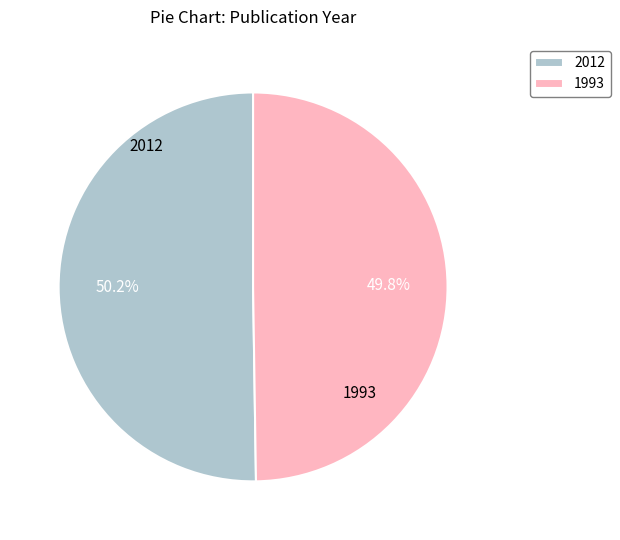

Is it true that 2012 is 50% of the pie?

True